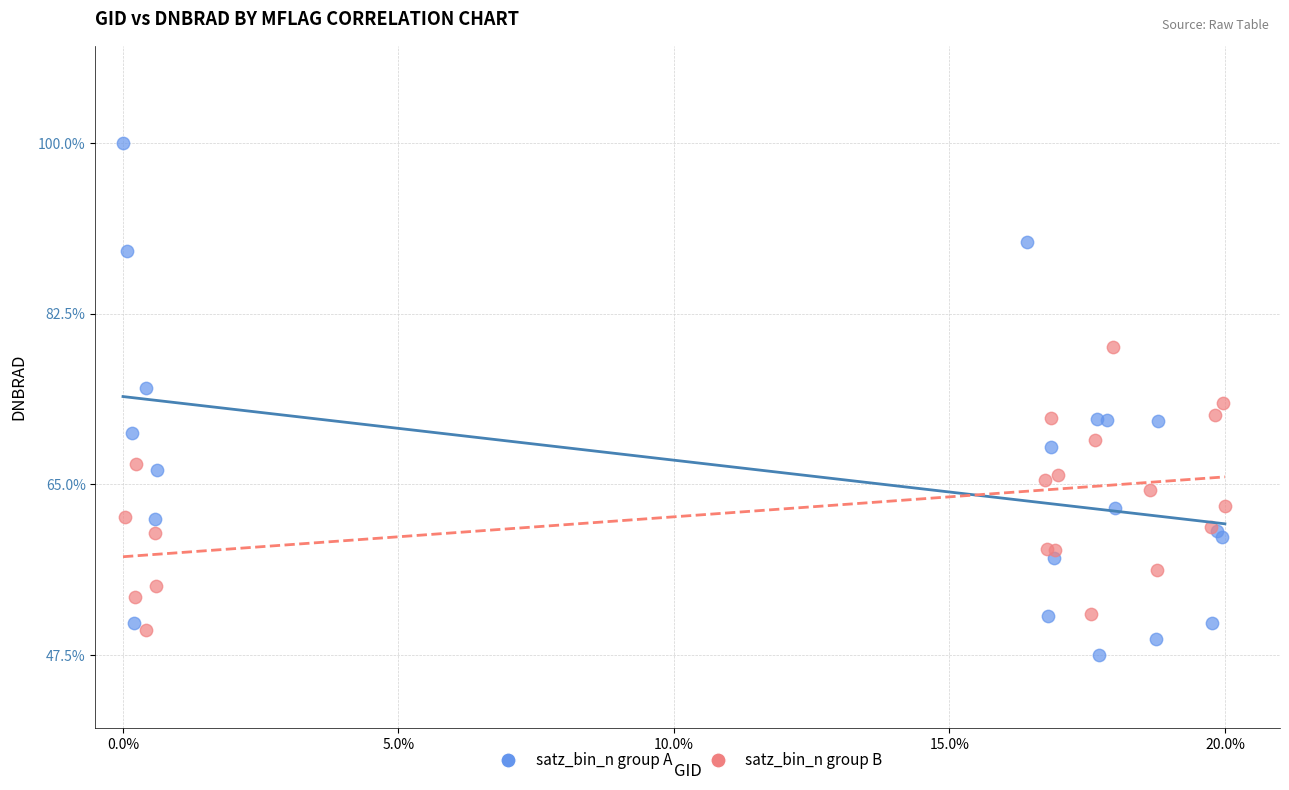

Which series has the widest spread of Y values?

satz_bin_n group A